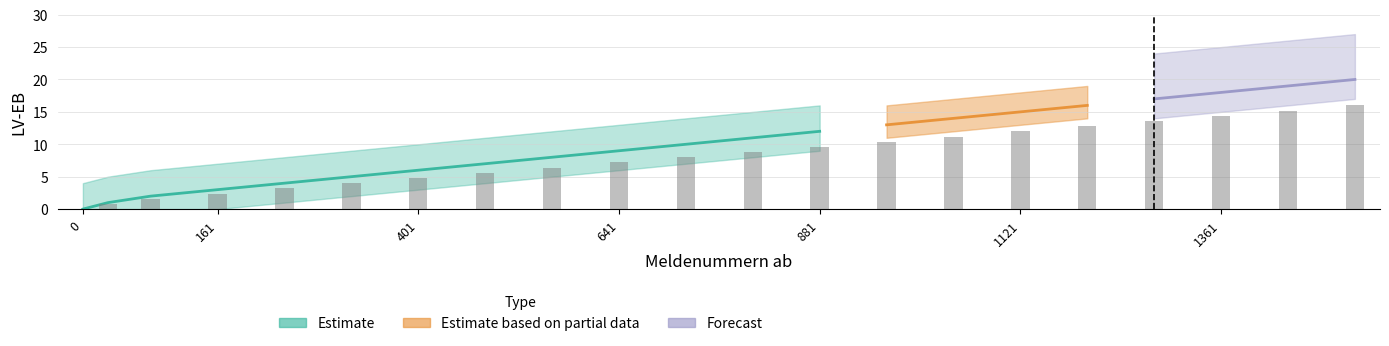

How many categories are shown in the chart?

21